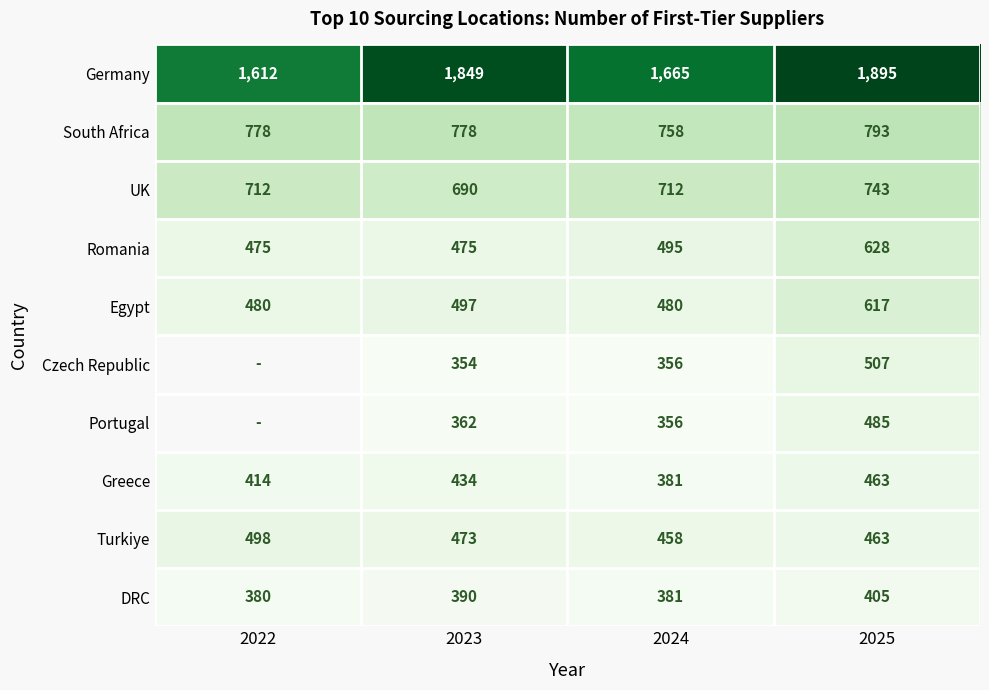

At which label does South Africa reach its peak?

2025